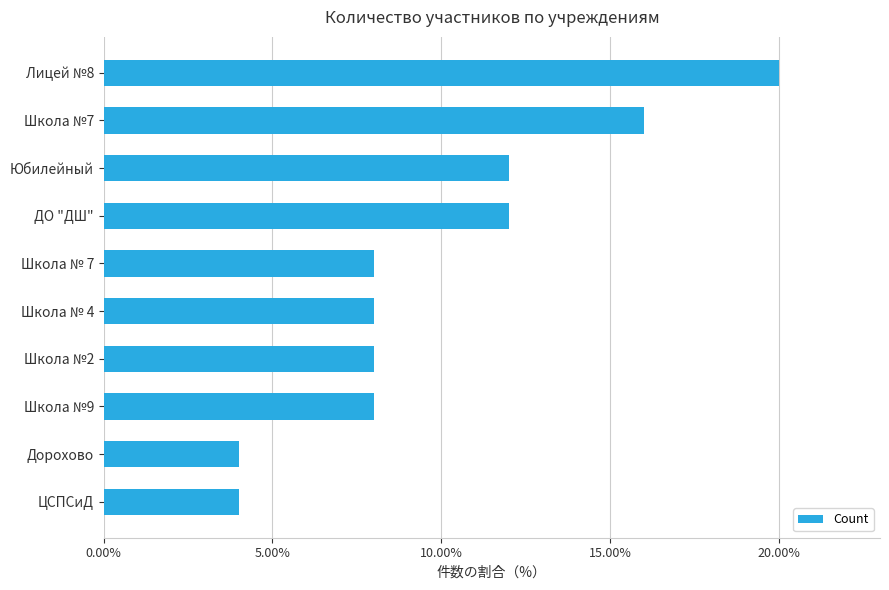

Does the chart contain any negative values?

No